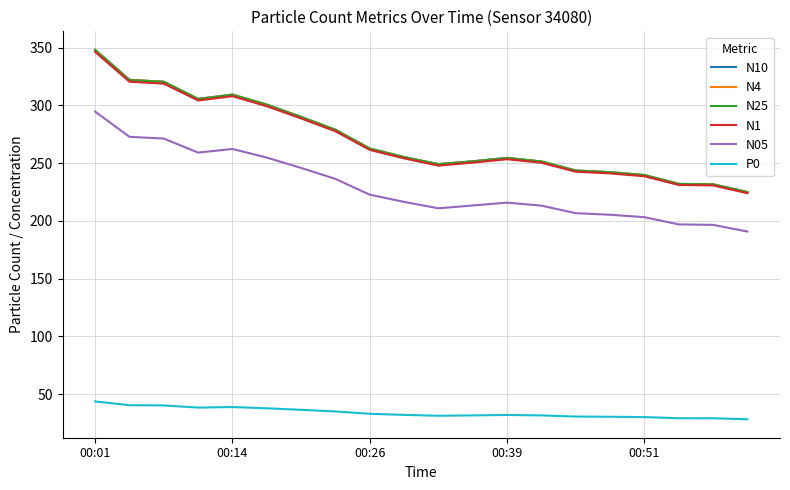

What is the lowest value of the N25 series?

224.9